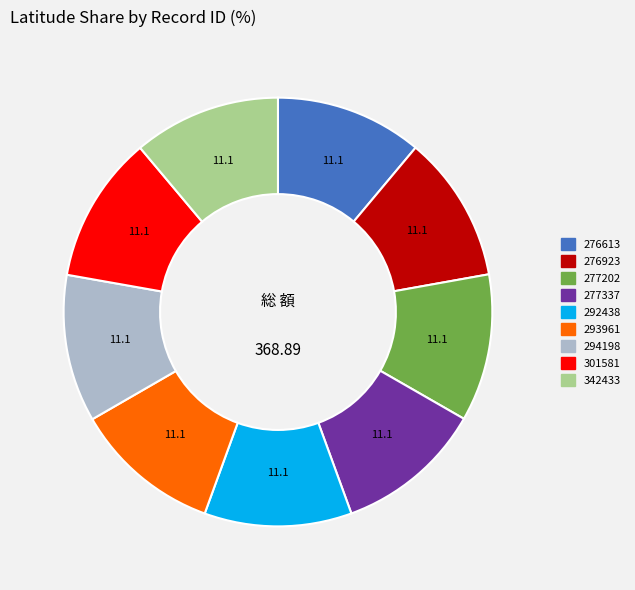

Is the sum of 292438 and 342433 greater than half?

No